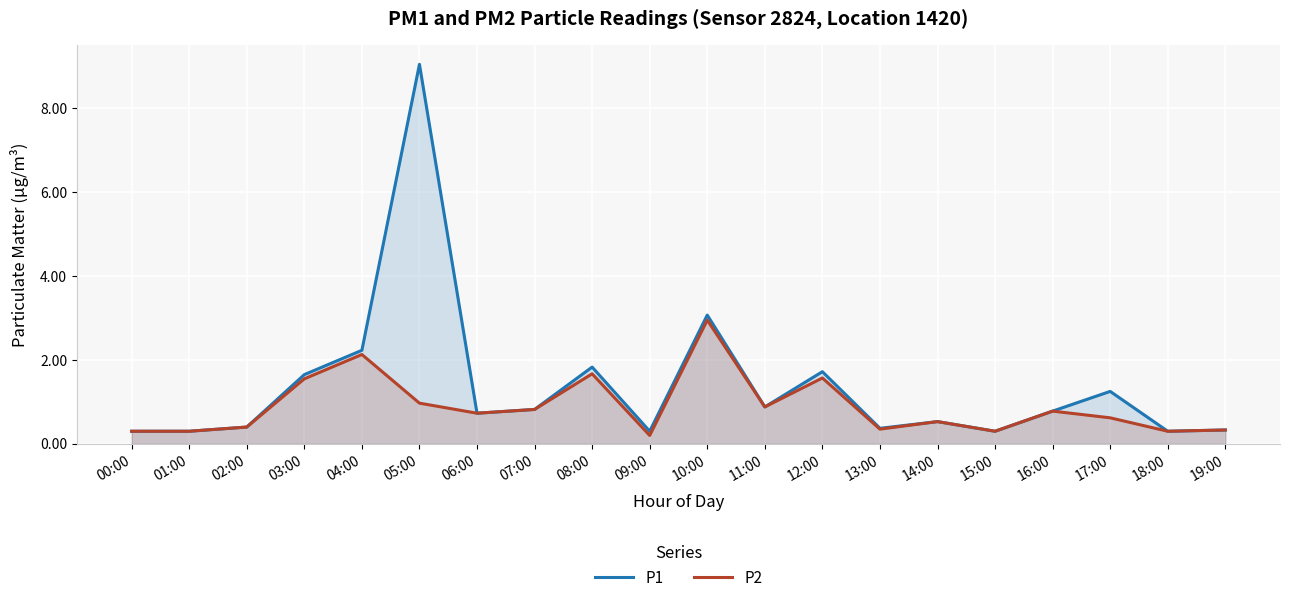

True or false: P1 and P2 intersect in this chart.

False